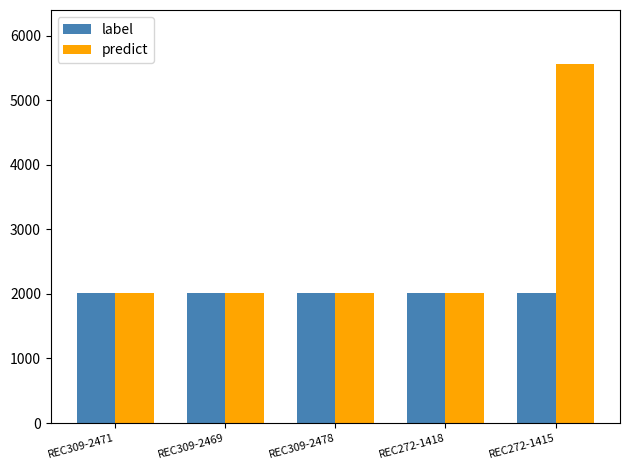

Rank the series by their maximum value, from lowest to highest.

label, predict